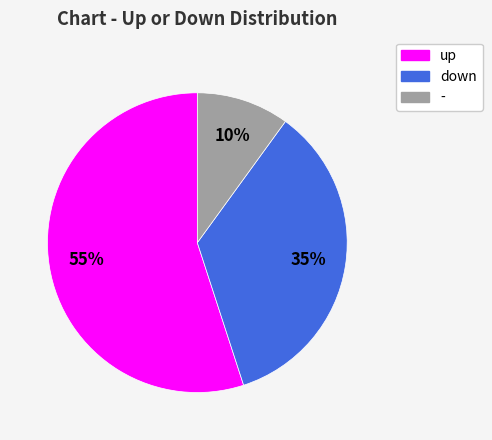

Which slice is the largest?

up